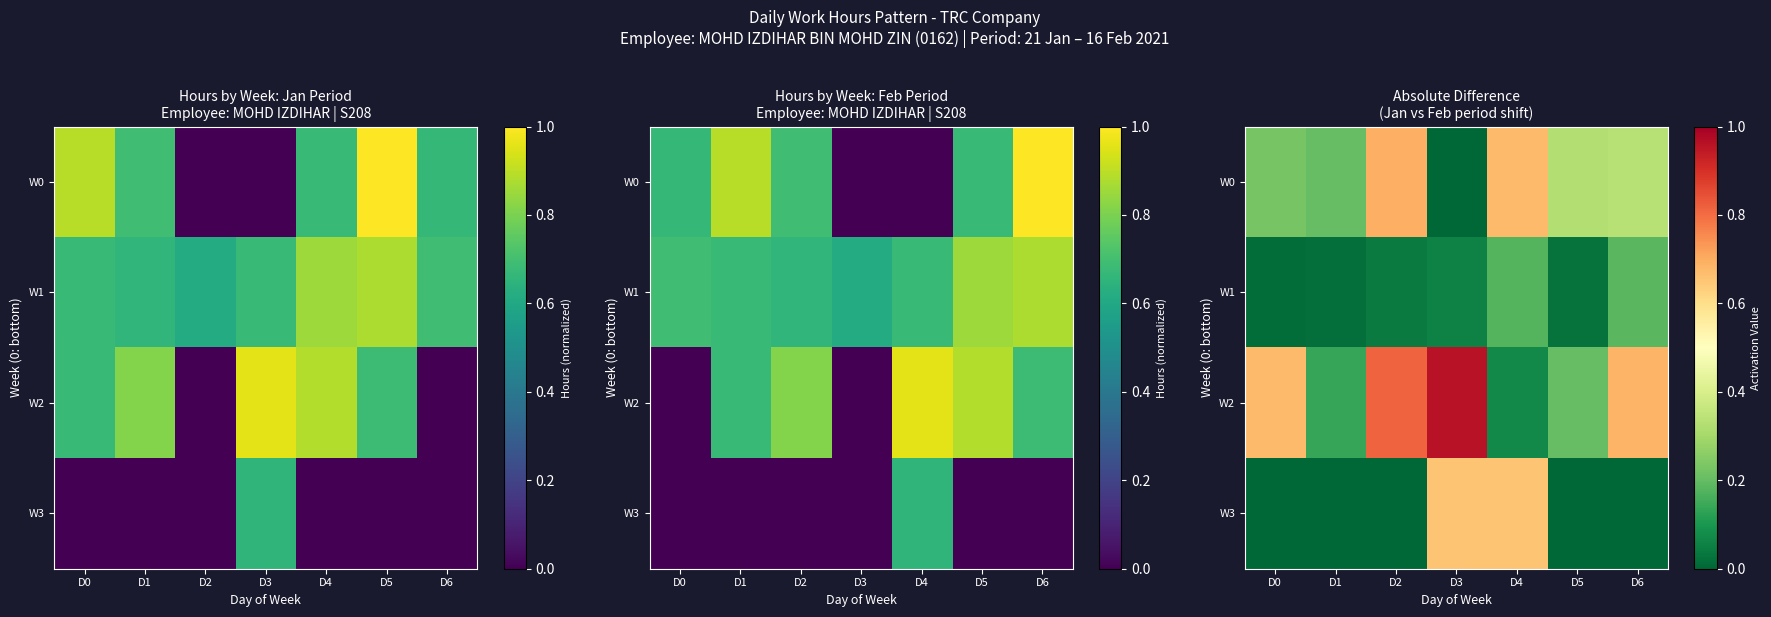

Which series changed the most between D0 and D1?

W2